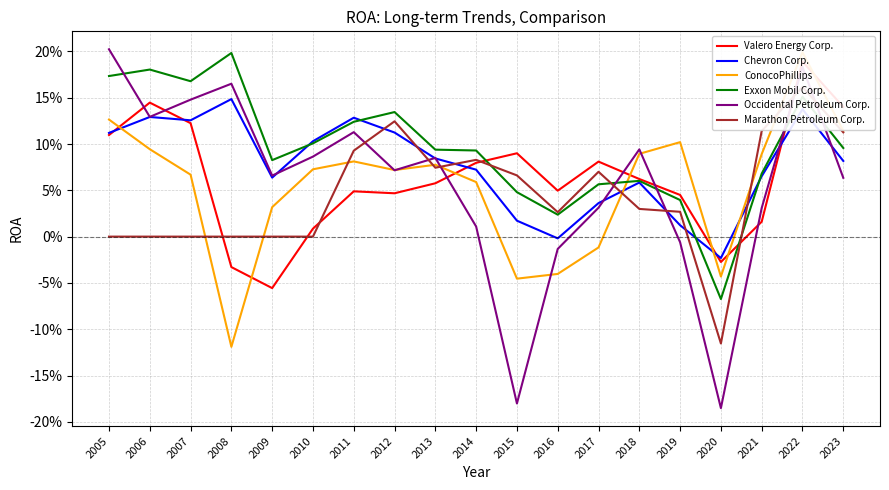

What is the lowest value of the Exxon Mobil Corp. series?

-0.1